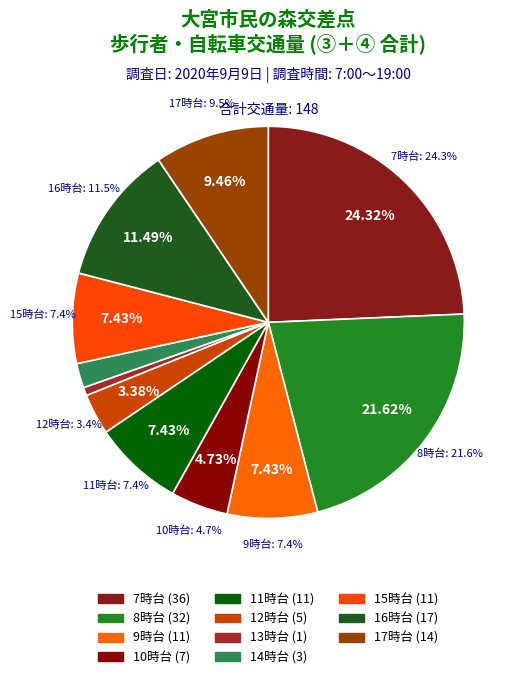

The 15時台 slice represents 1% of the pie. True or false?

False